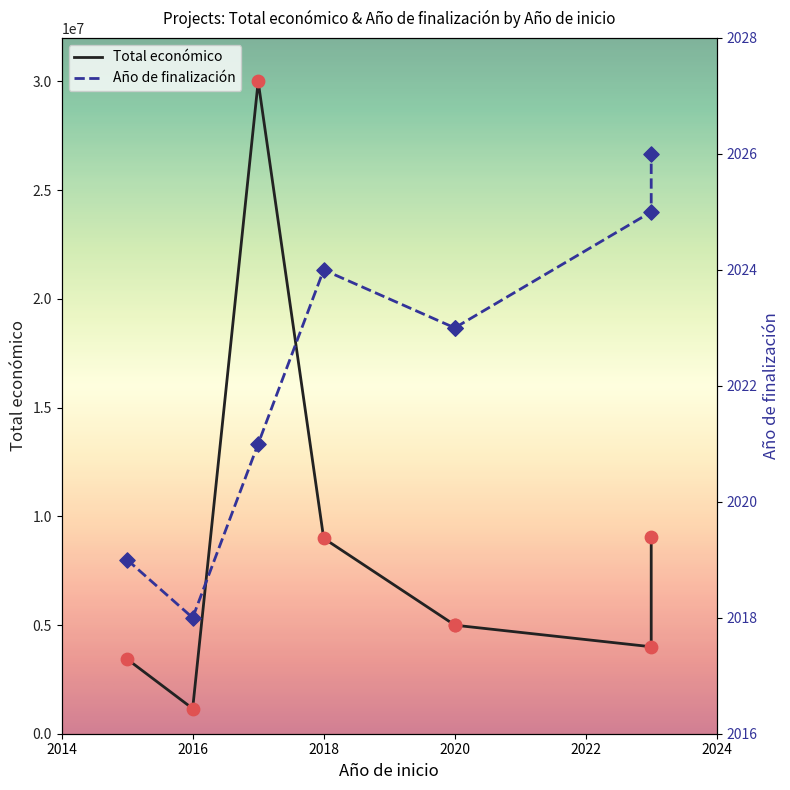

Which series has the largest total across all categories?

Total económico